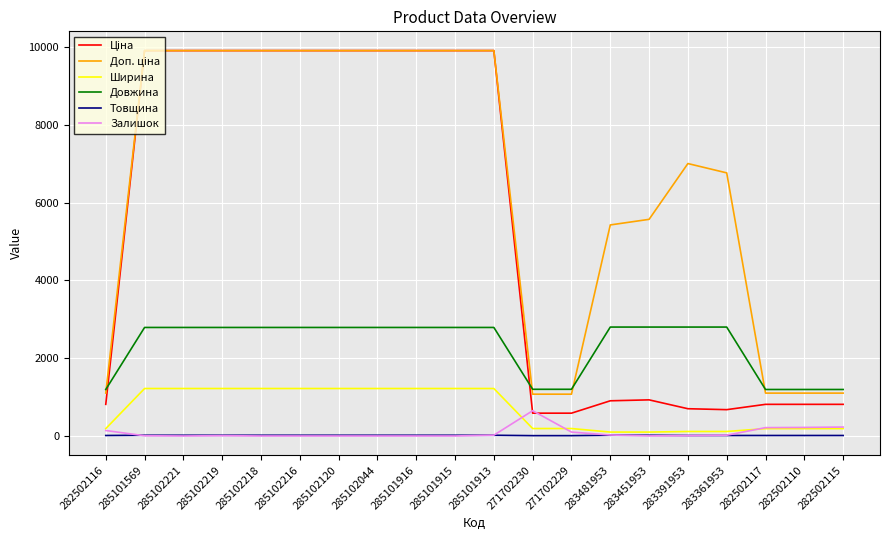

How many distinct data groups are displayed?

6